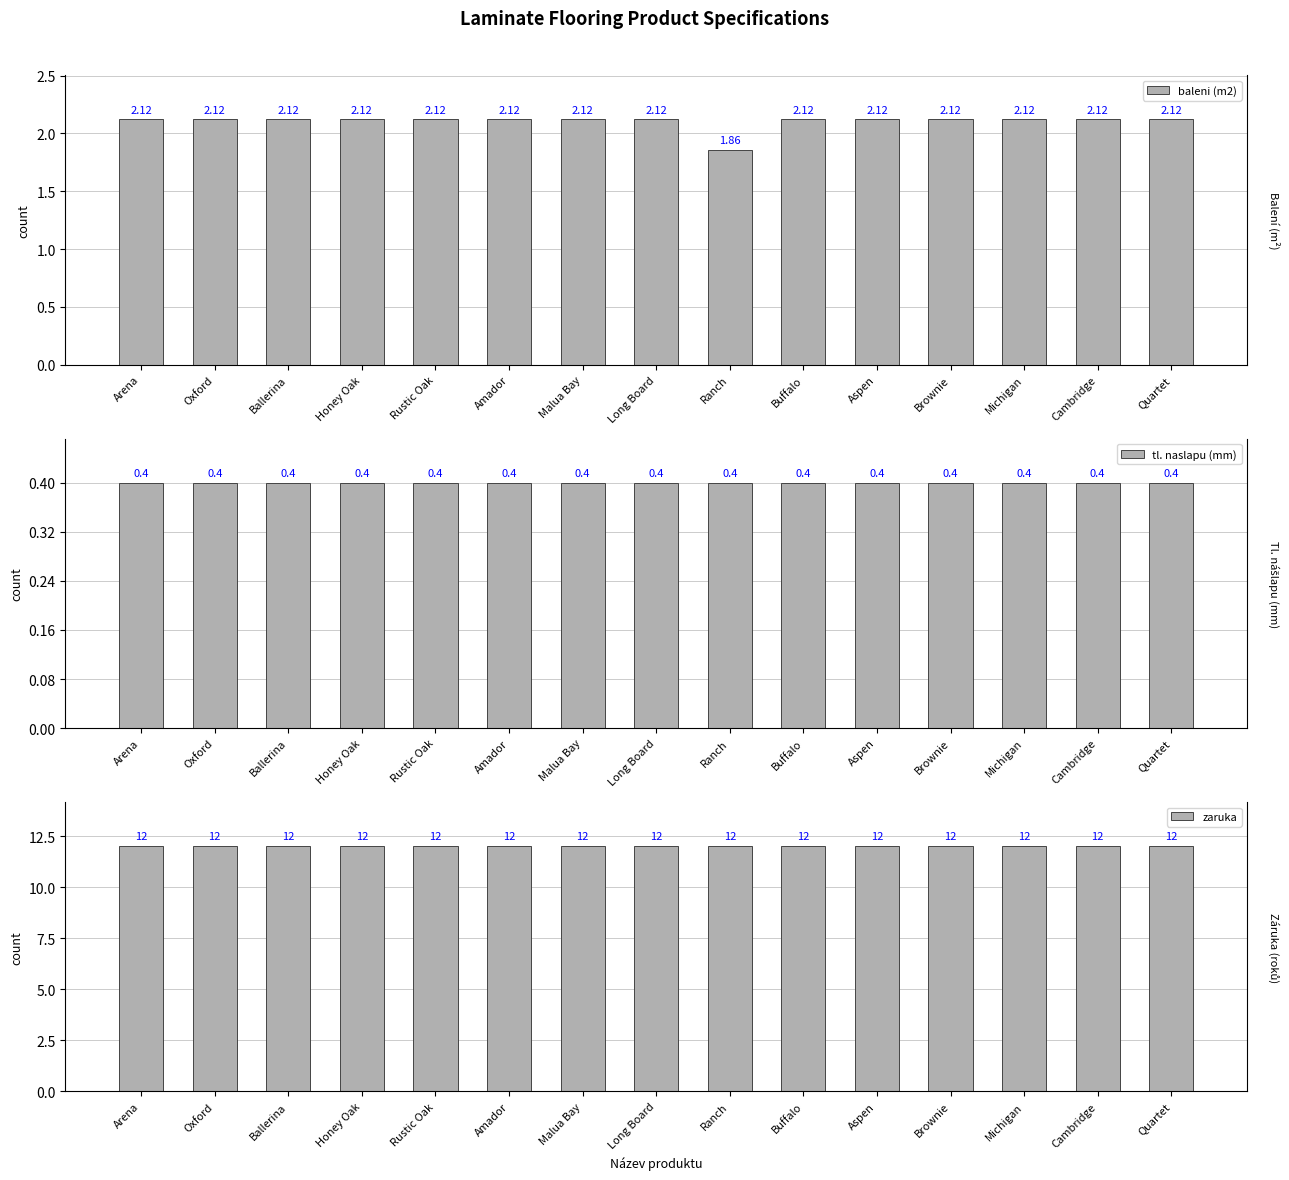

What is the approximate value of zaruka at Rustic Oak?

12.0